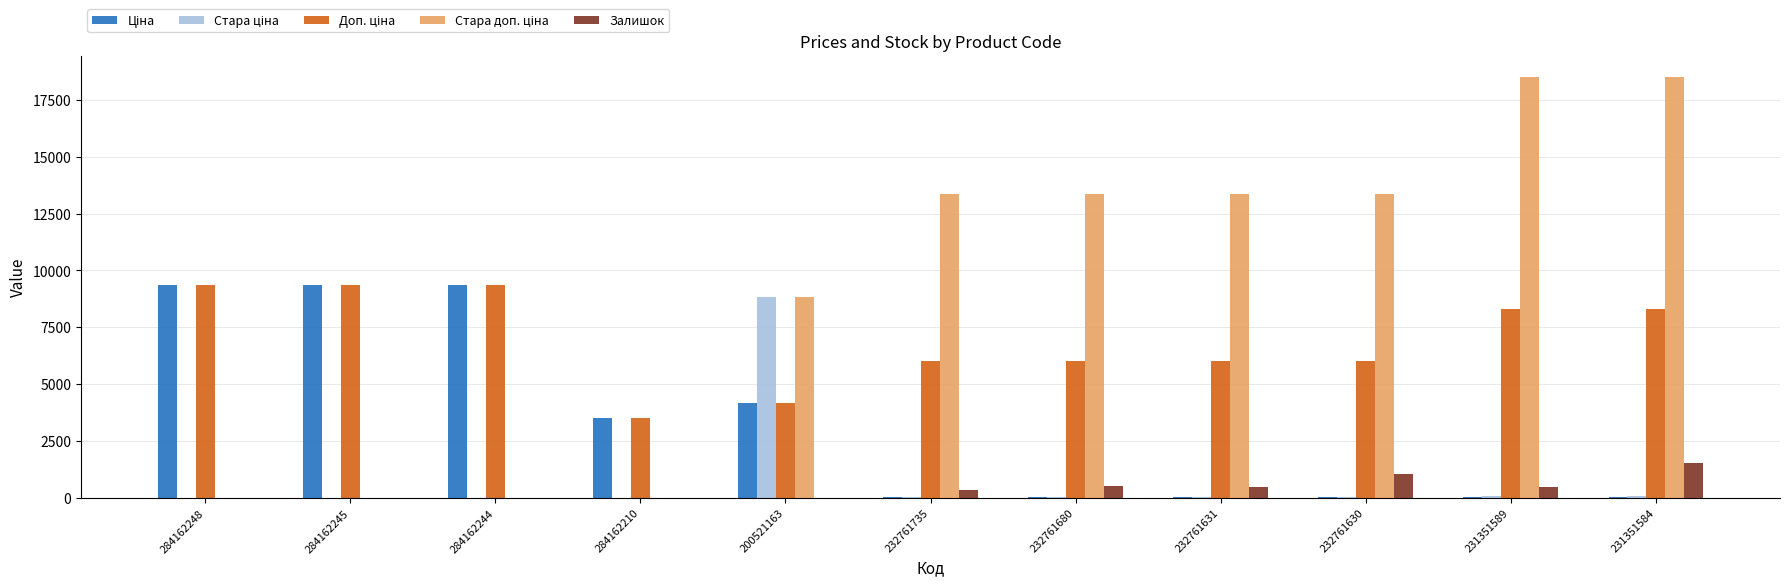

What is the sum of all Залишок values?

4490.0